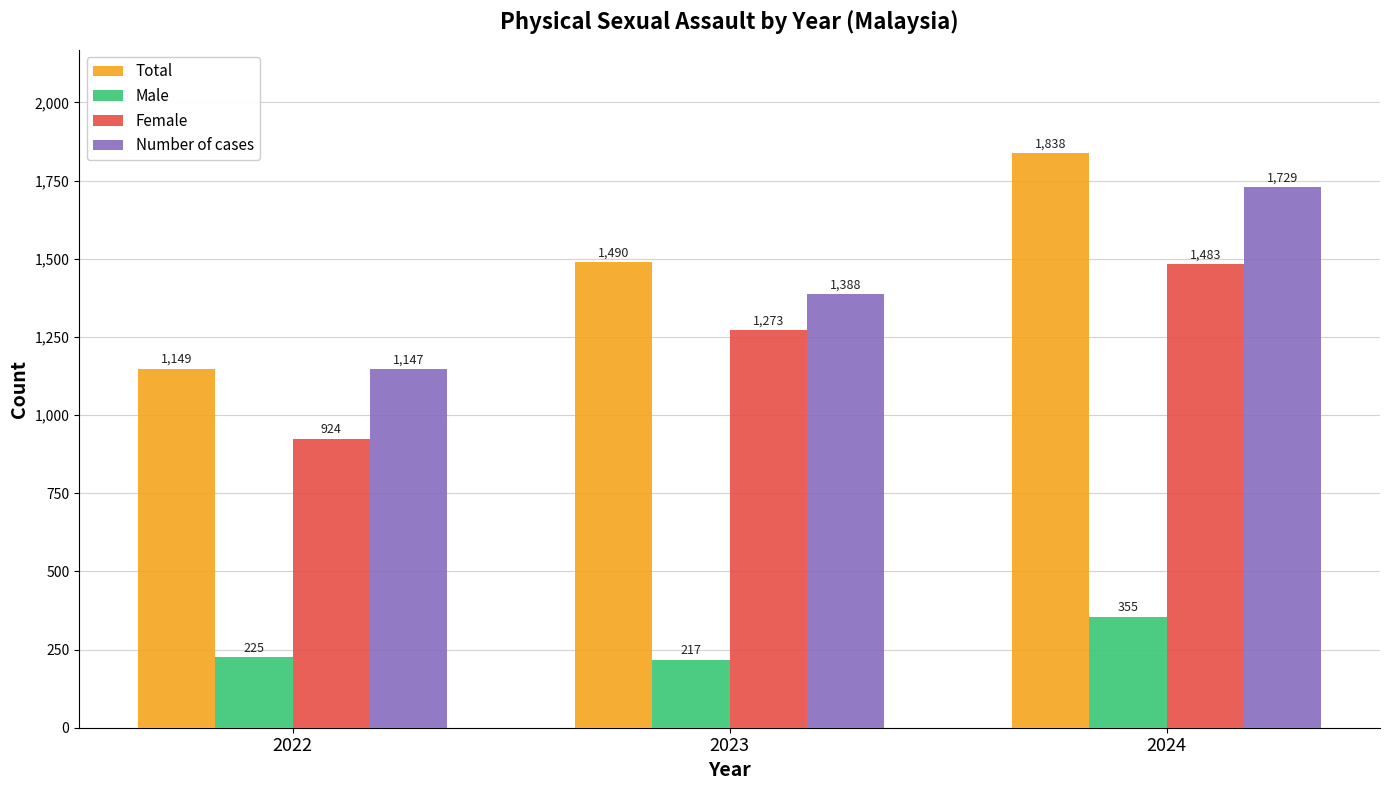

What is the smallest value displayed?

217